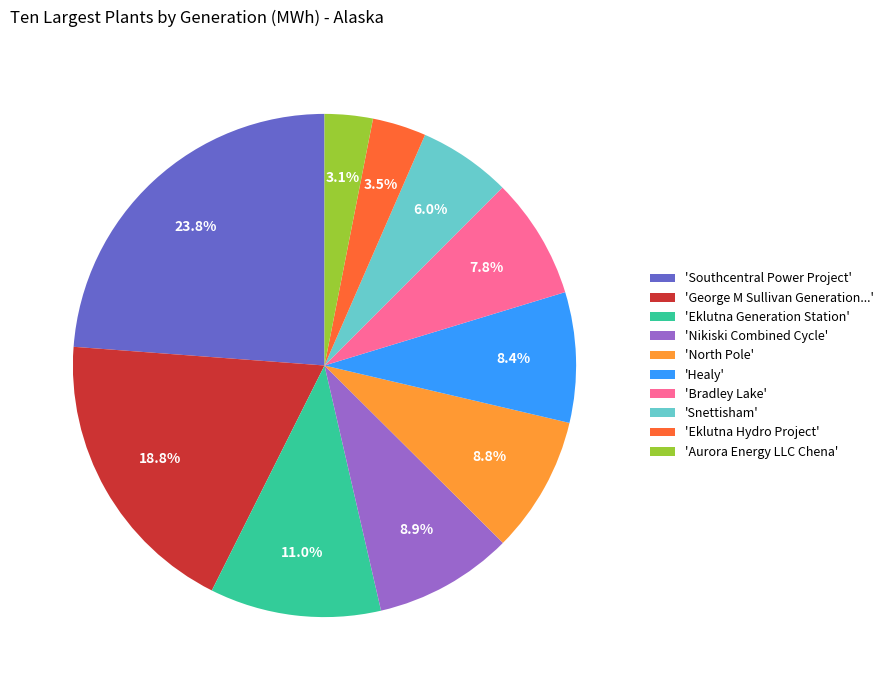

Is there a majority slice in this chart?

No